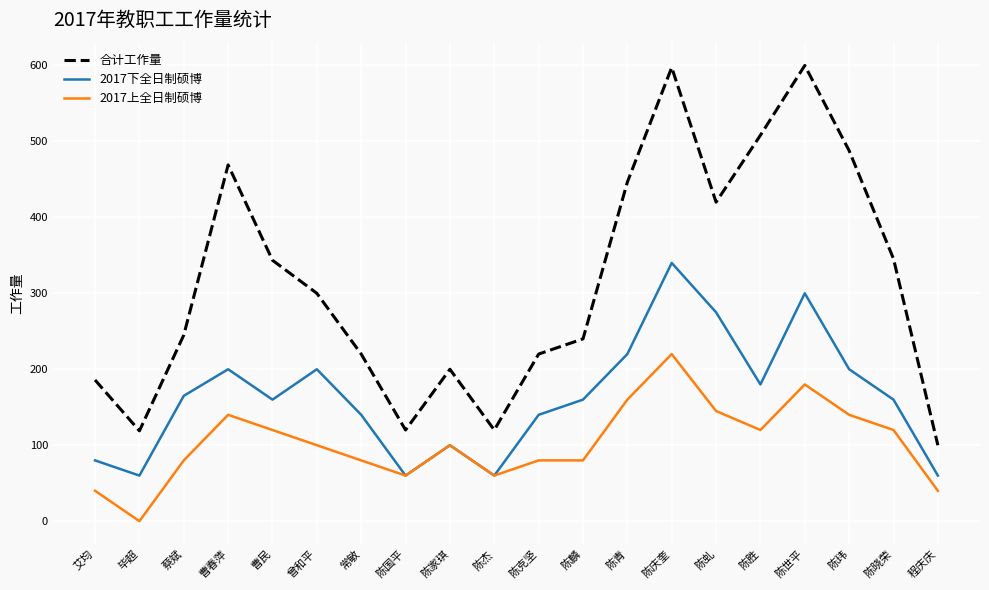

The value of 2017上全日制硕博 at 陈世平 is 180.0. True or false?

True